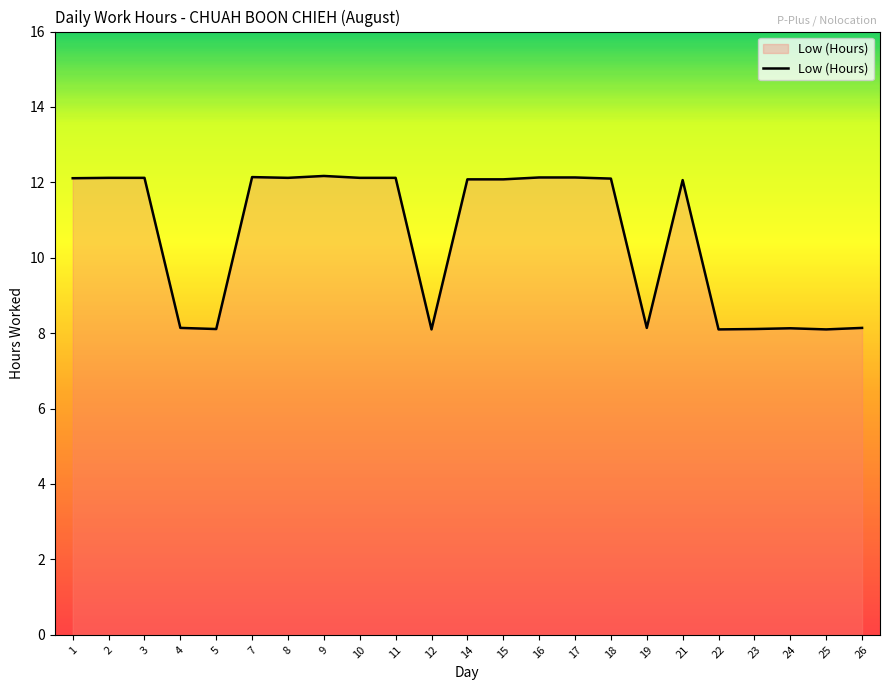

True or false: the data shows 6.8 at 15.

False